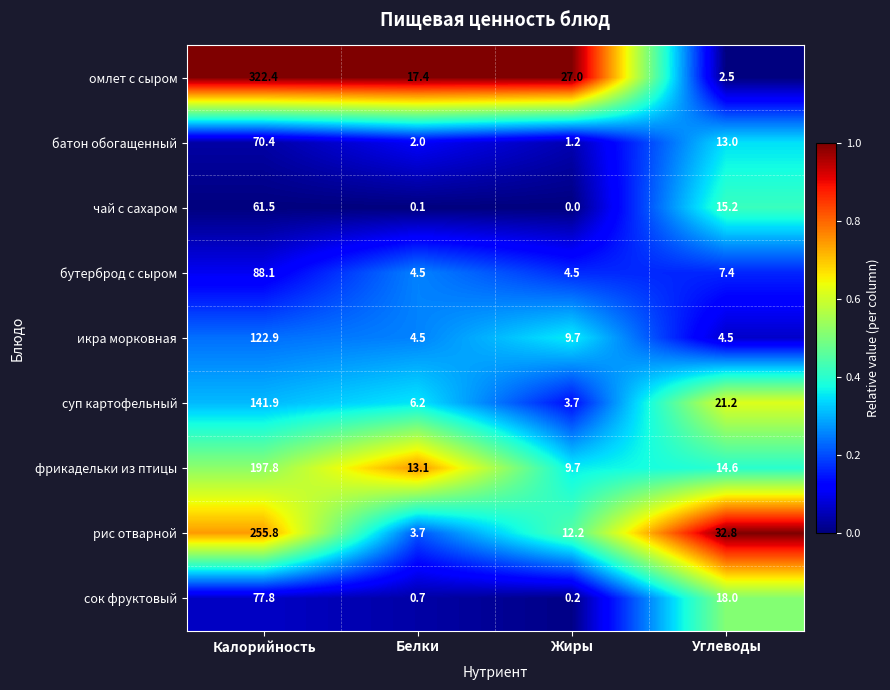

At how many categories does at least one series exceed 0?

4